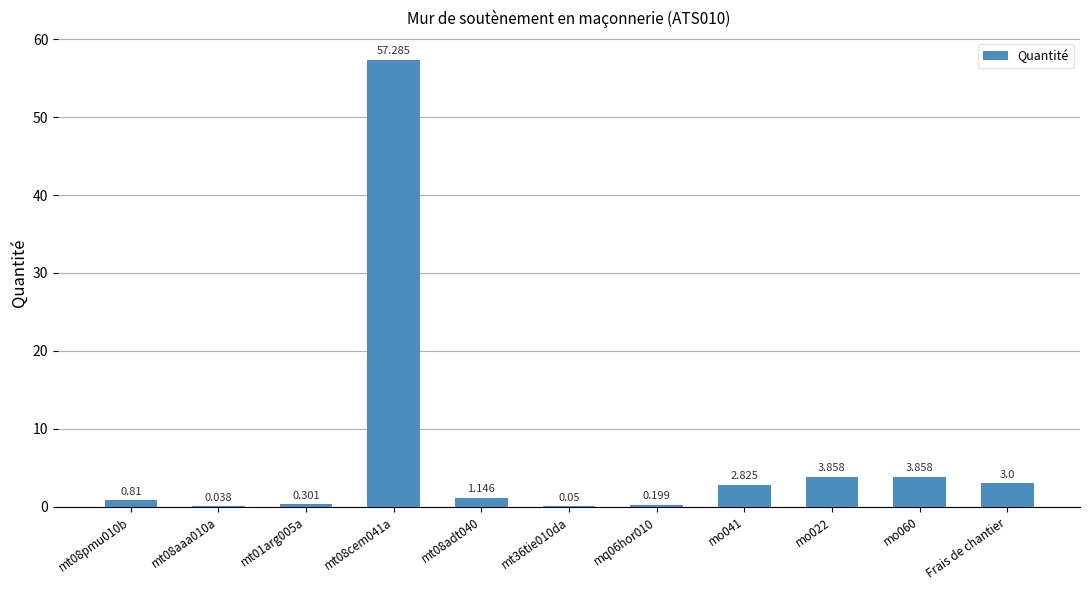

Count the number of categories in the chart.

11